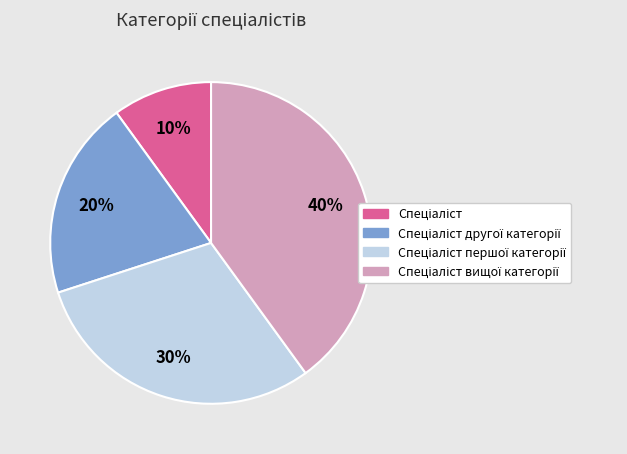

Does any single category account for the majority?

No